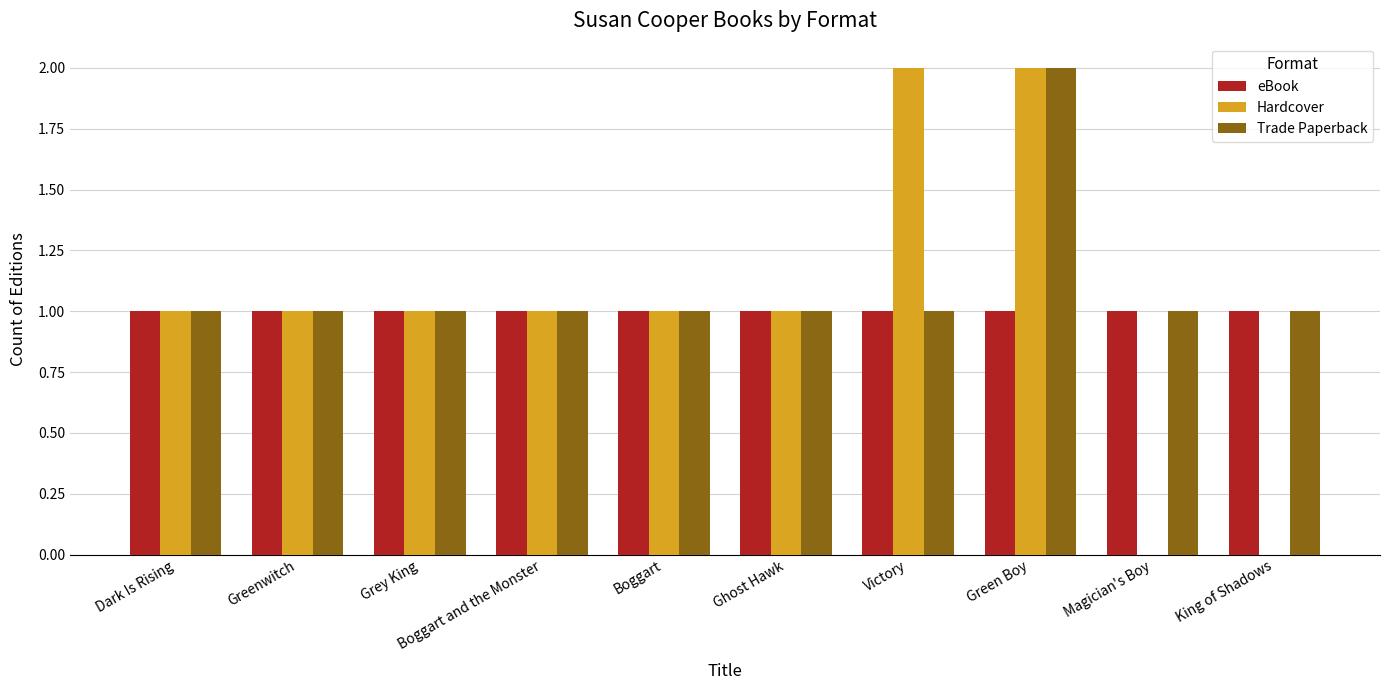

What are all the series names shown in the legend?

eBook, Hardcover, Trade Paperback